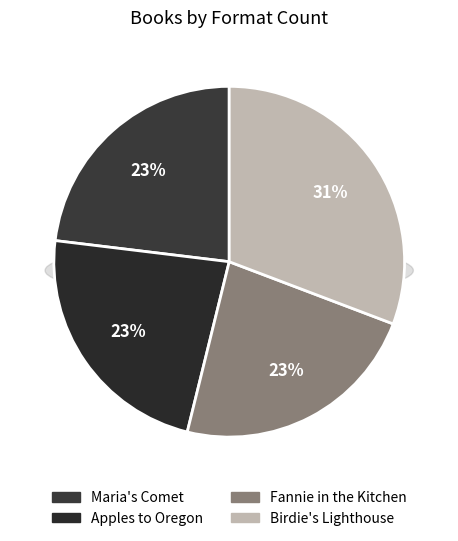

To the nearest percent, what is the difference between the largest and smallest slice percentages?

8%